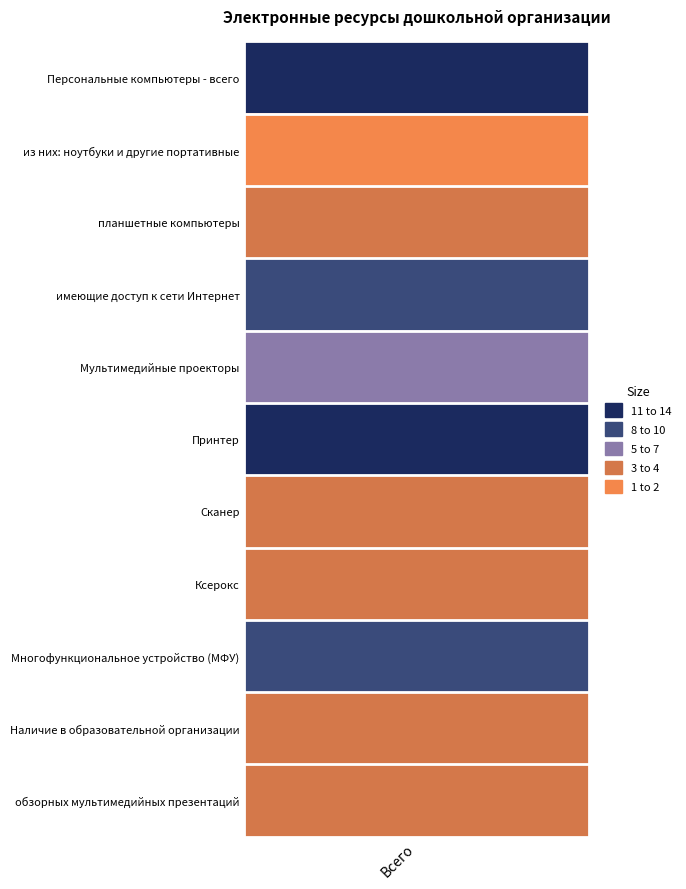

Which label corresponds to the smallest value in the chart?

из них: ноутбуки и другие портативные